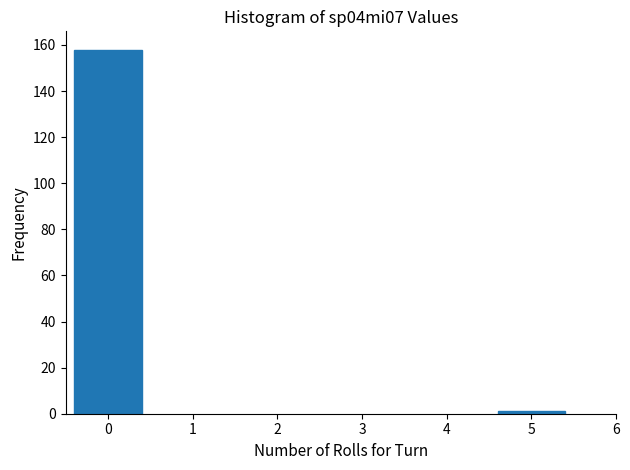

Reading right to left, what are all the values shown in this chart?

1	158